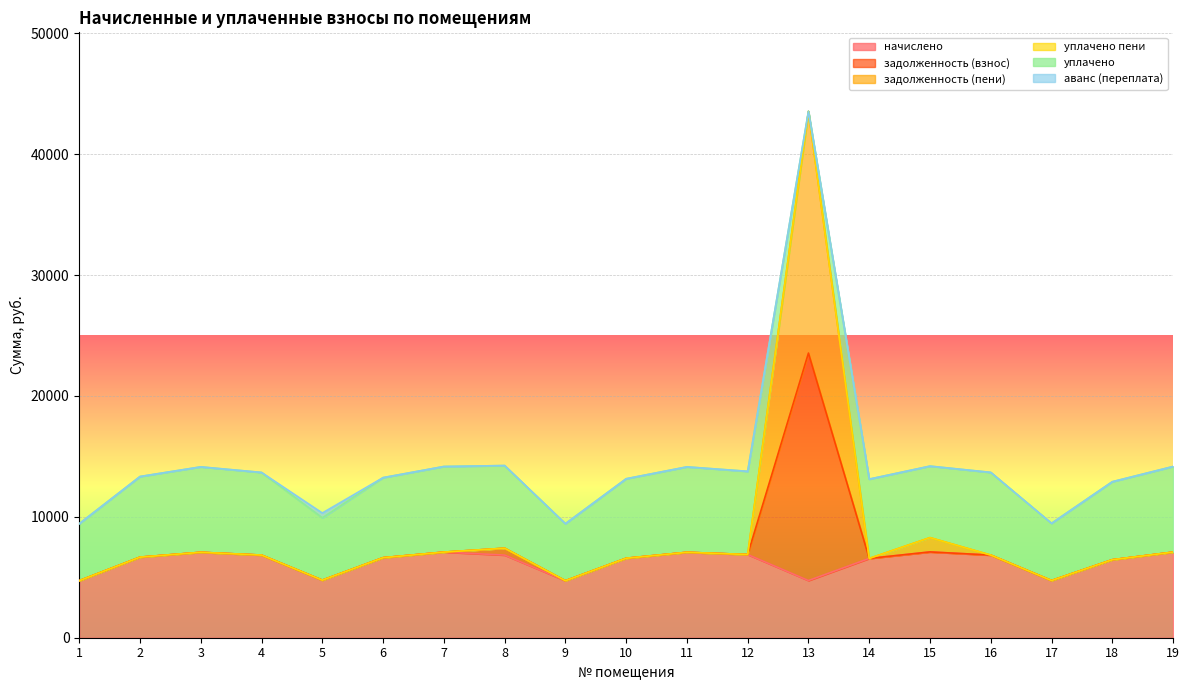

At which label does задолженность (пени) reach its peak?

13